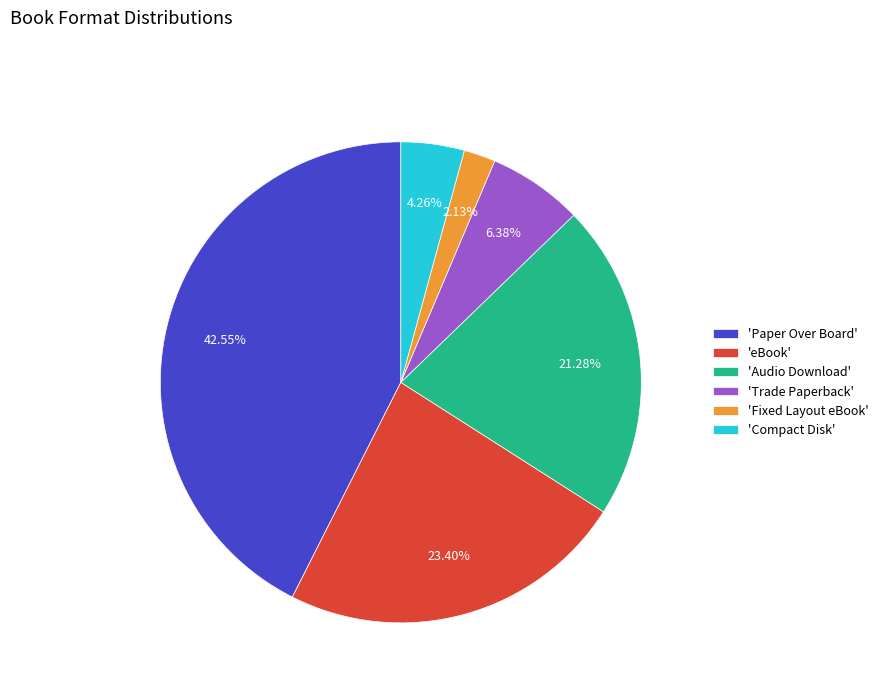

Is there any slice that represents more than half of the pie?

No